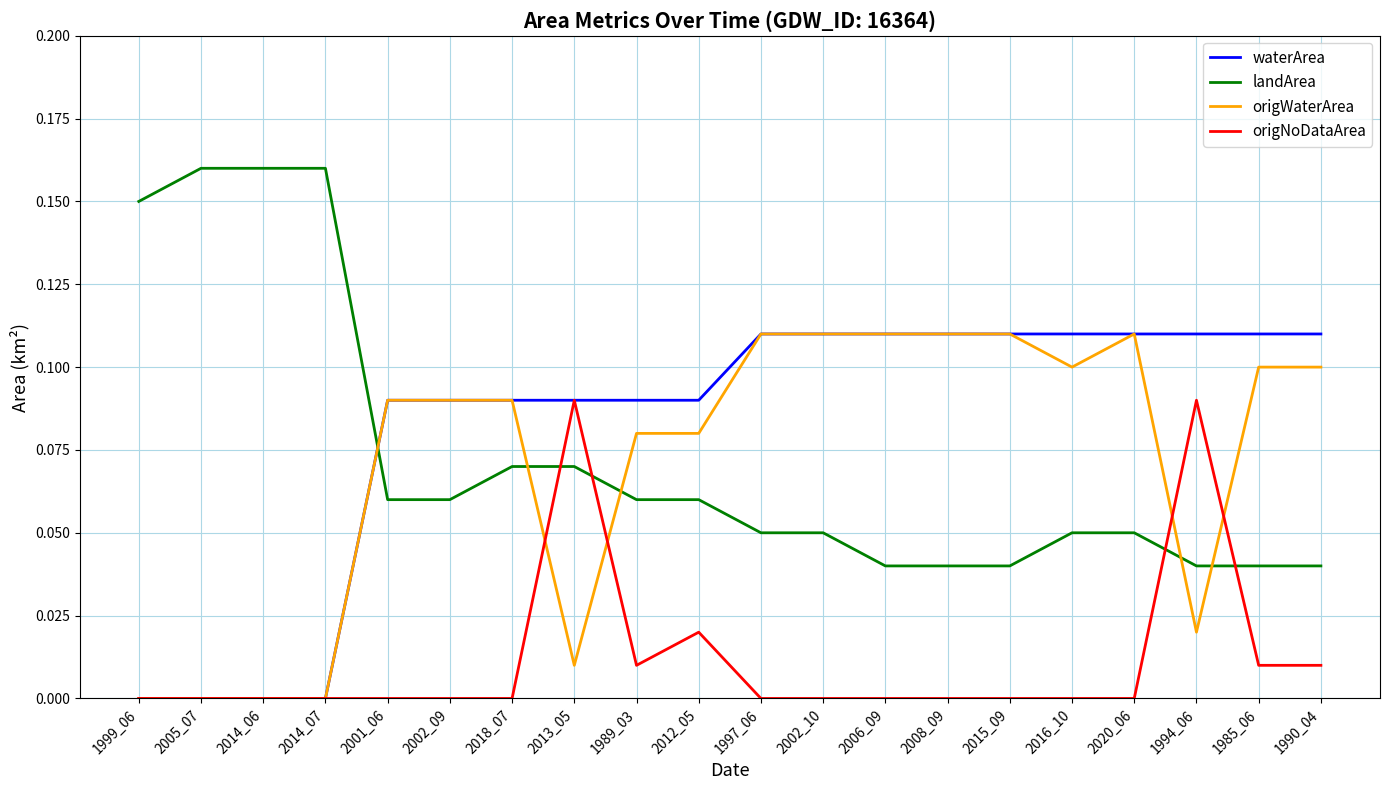

True or false: landArea and origNoDataArea cross at least once.

True